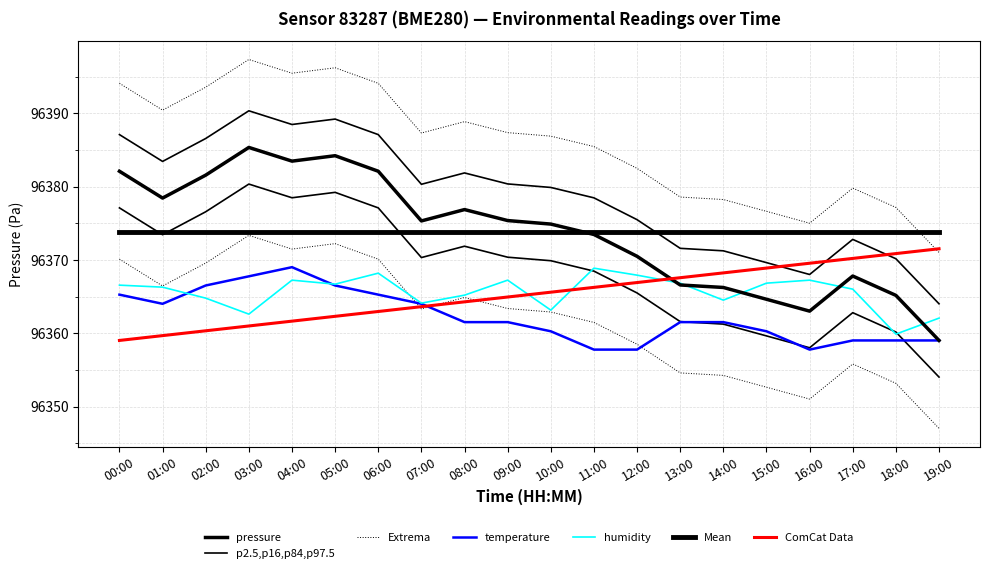

What is the label of the 20th point from the right?

00:00